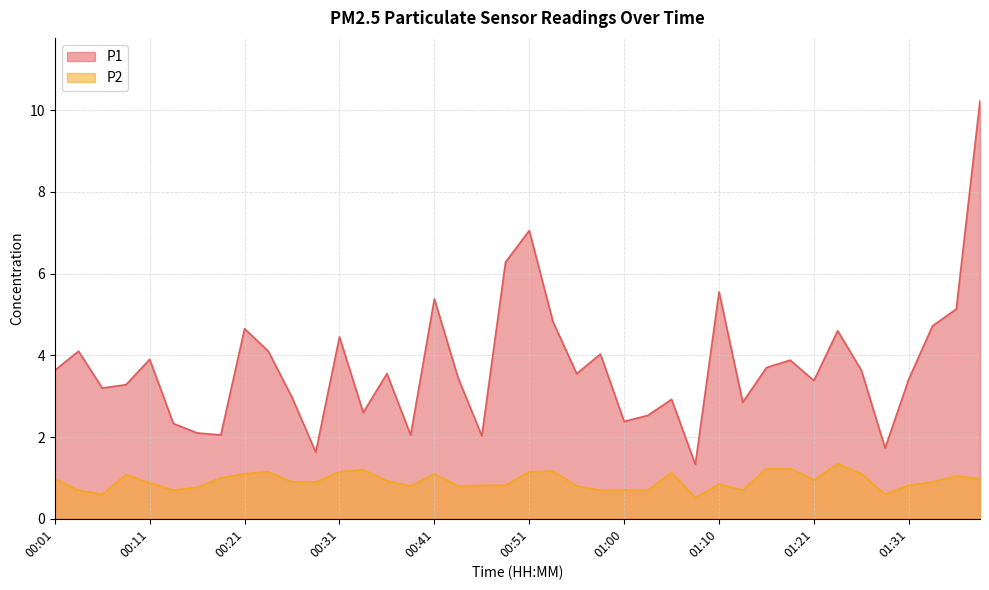

Where is the first local maximum for P2?

00:09